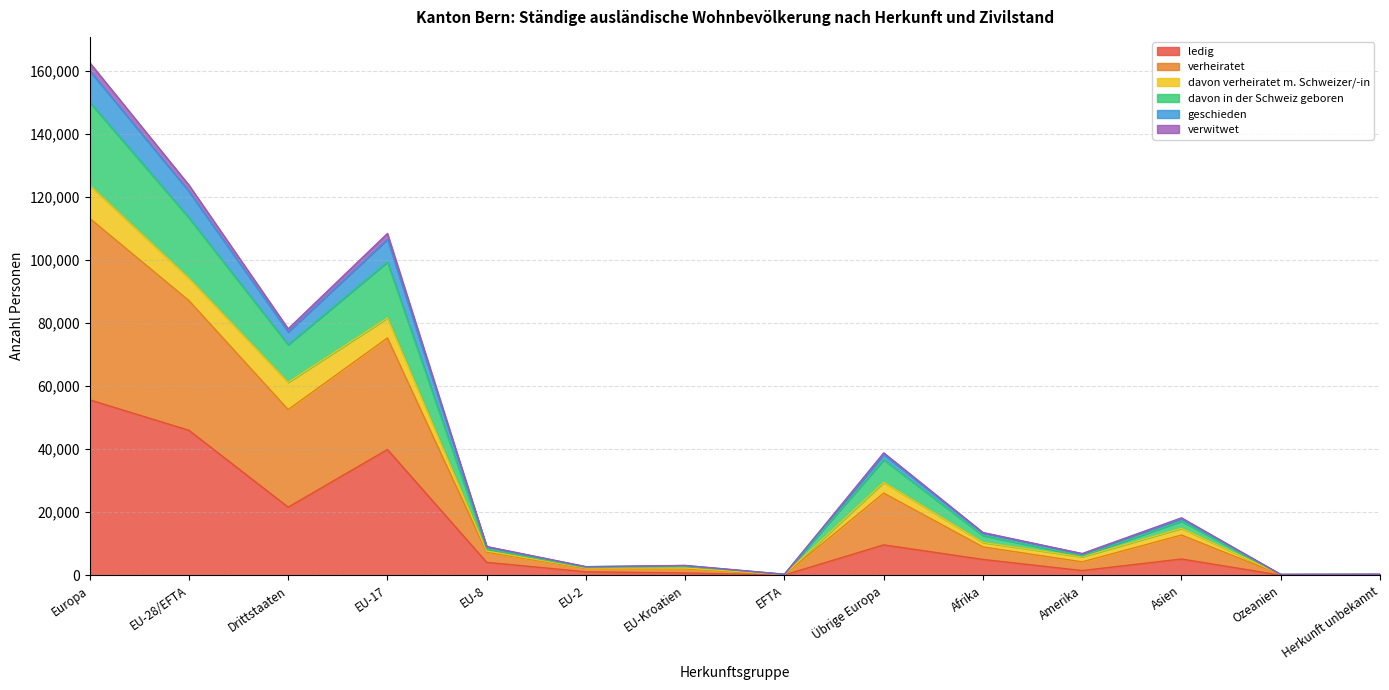

True or false: verwitwet and davon in der Schweiz geboren cross at least once.

False